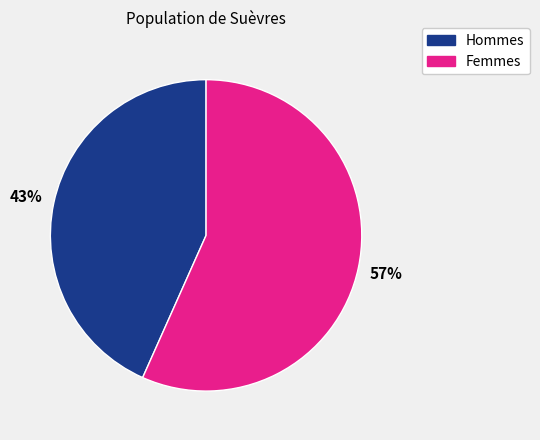

Does any single category account for the majority?

Yes